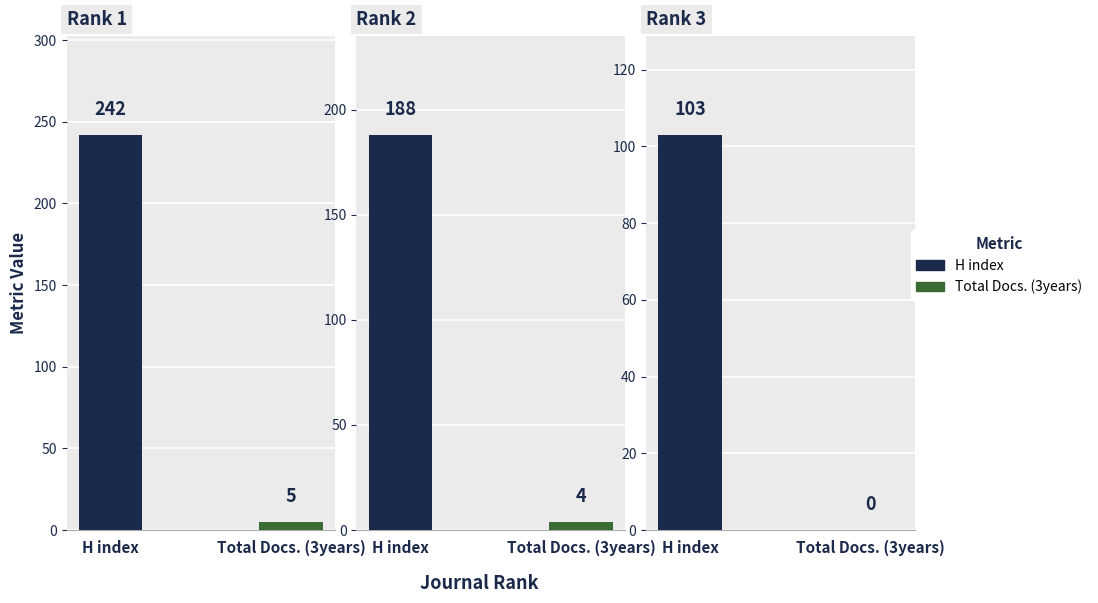

What is the sum of the H index values at Rank 1 and Rank 3?

345